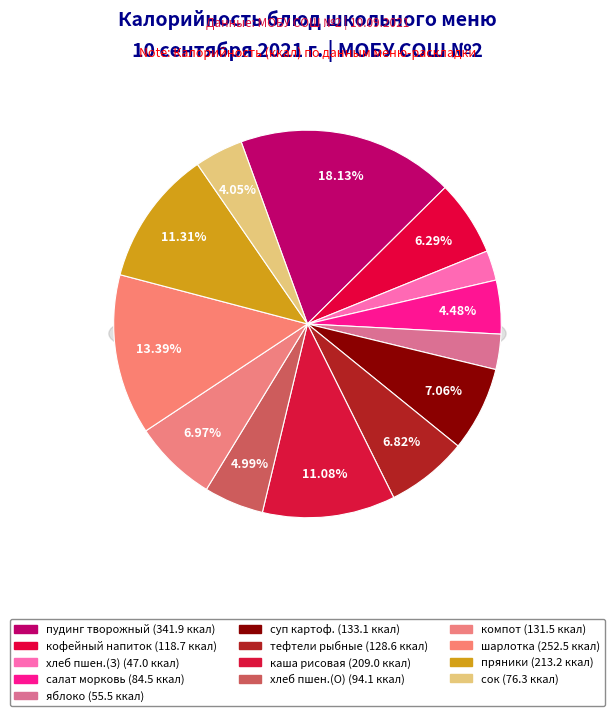

What is the ratio of the value at Обед (шарлотка с яблоками) to the value at Обед (тефтели рыбные)?

2.0